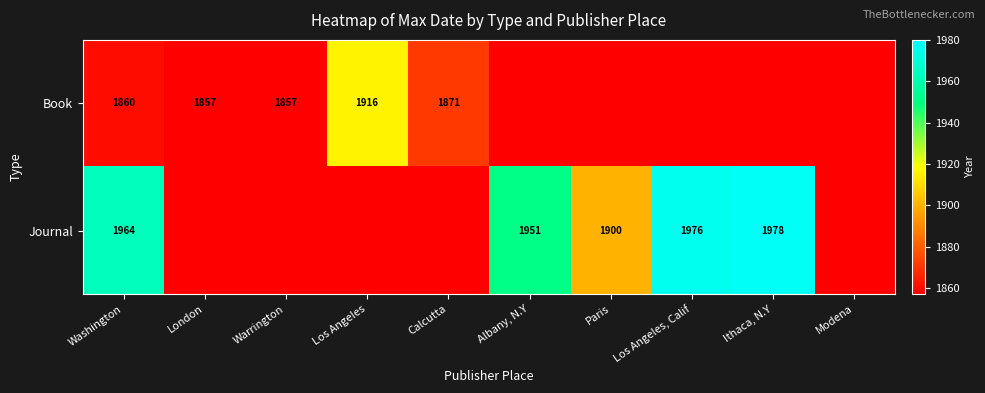

Is it true that Journal equals 518 at Washington?

False